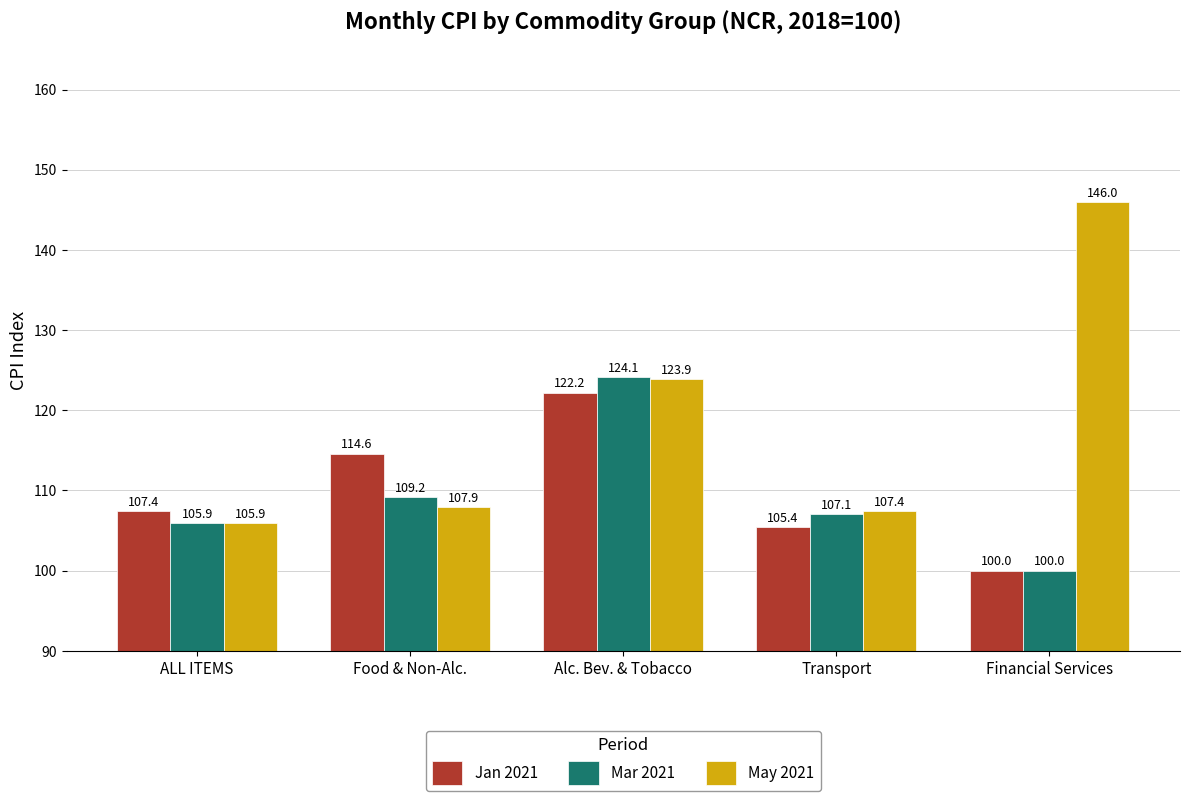

What are all the series names shown in the legend?

Jan 2021, Mar 2021, May 2021